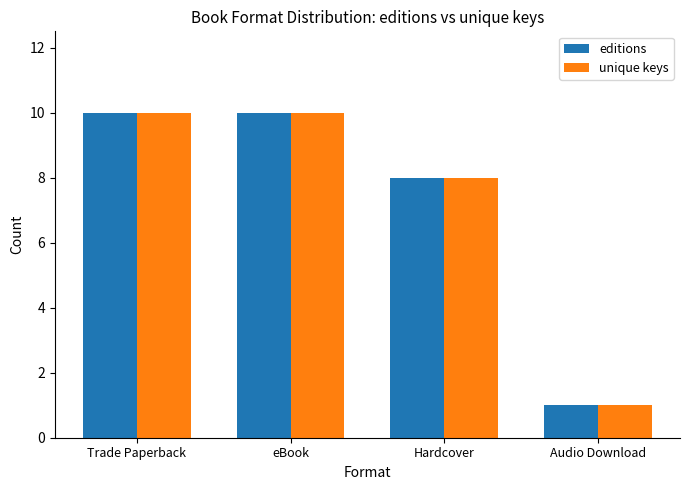

What is the value of the editions bar at the 1st from the left?

10